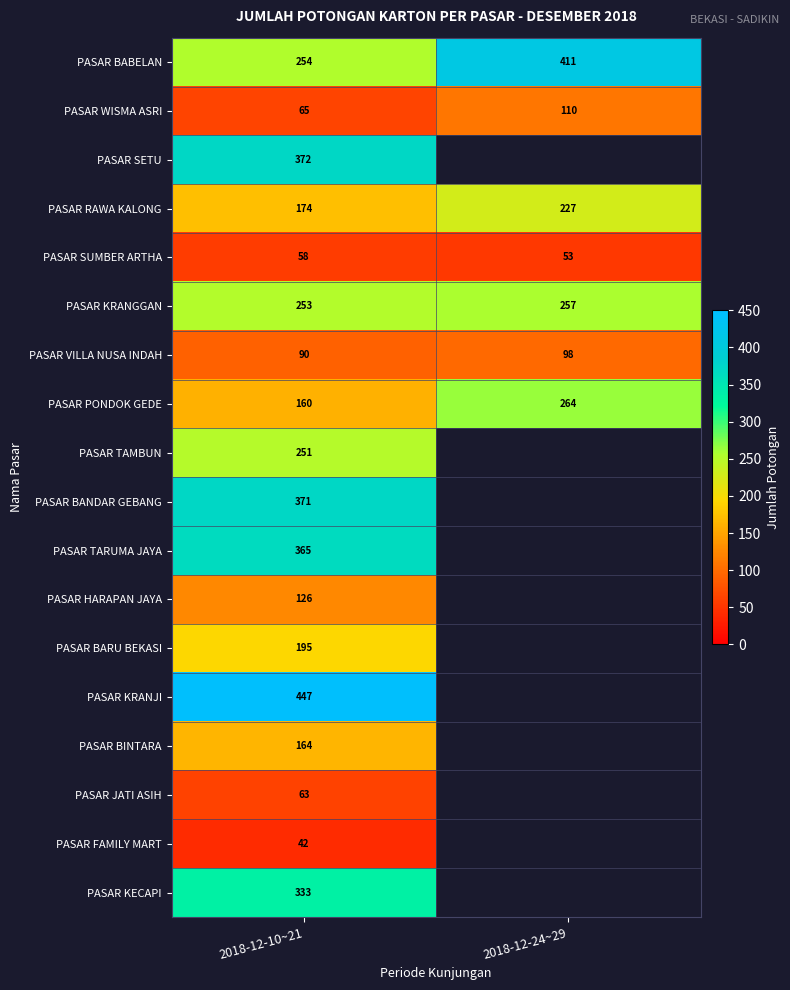

Which category has the lowest value in the PASAR BABELAN series?

2018-12-10~21